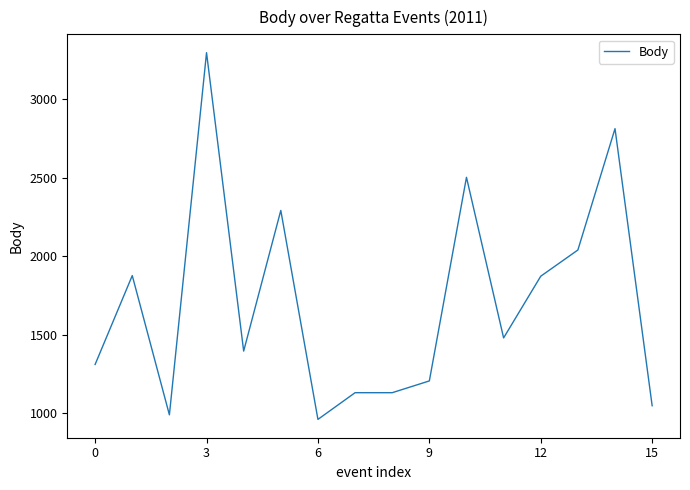

What is the smallest value displayed?

960